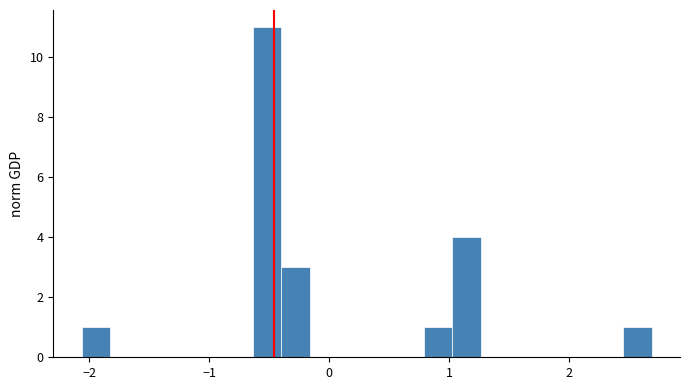

Read against the x-axis, roughly where is the centre of the tallest bar?

-0.5